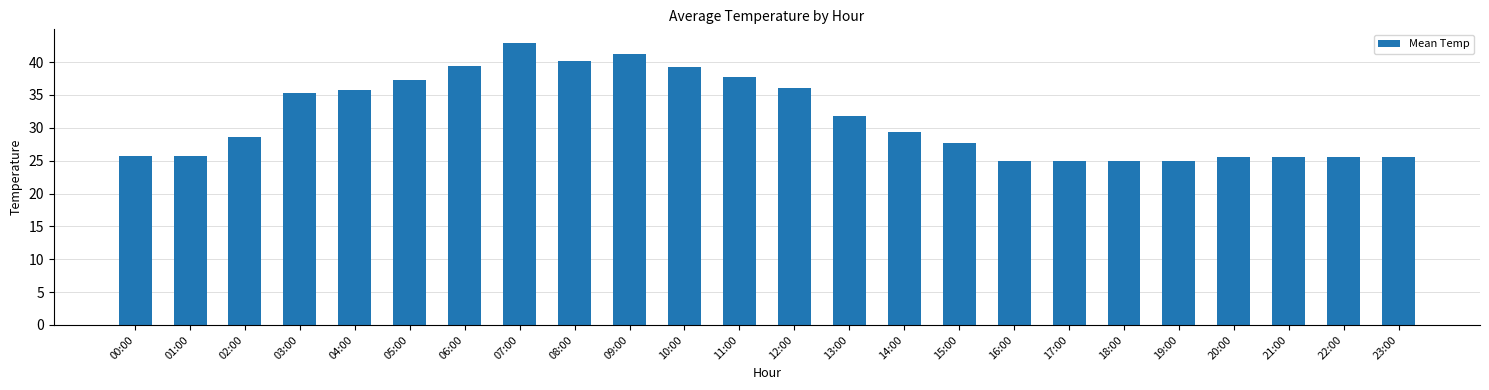

True or false: the data shows 25.0 at 19:00.

True